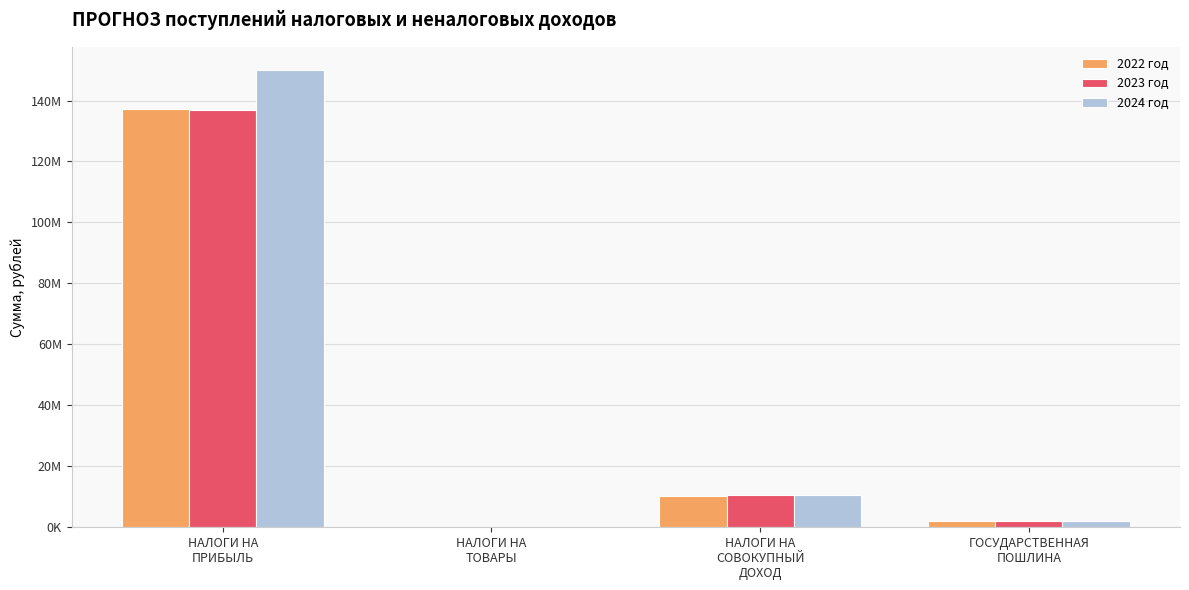

What is the value of the 2023 год bar at the 1st from the left?

136954406.0